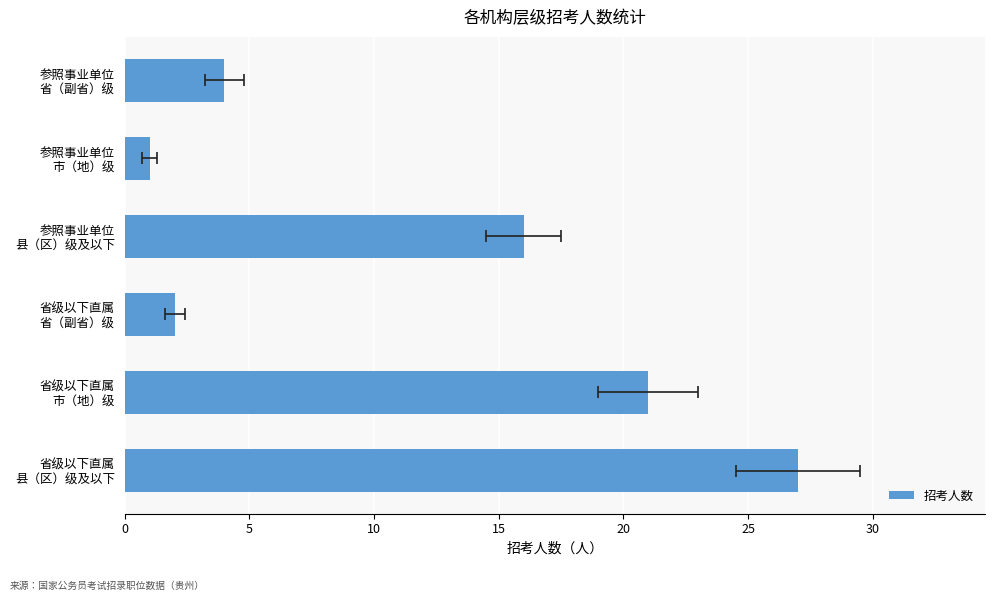

What is the difference between the maximum and second lowest values?

25